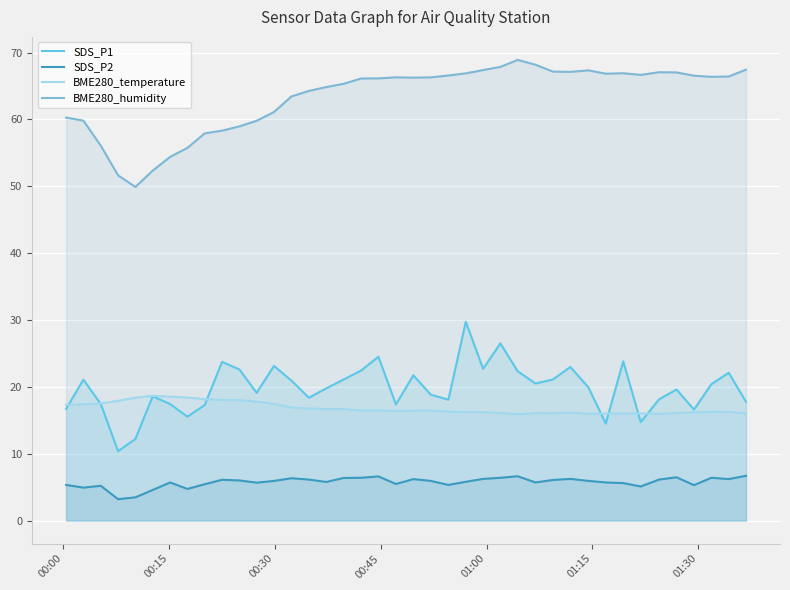

What is the difference between the maximum and minimum values in the SDS_P1 series?

19.4